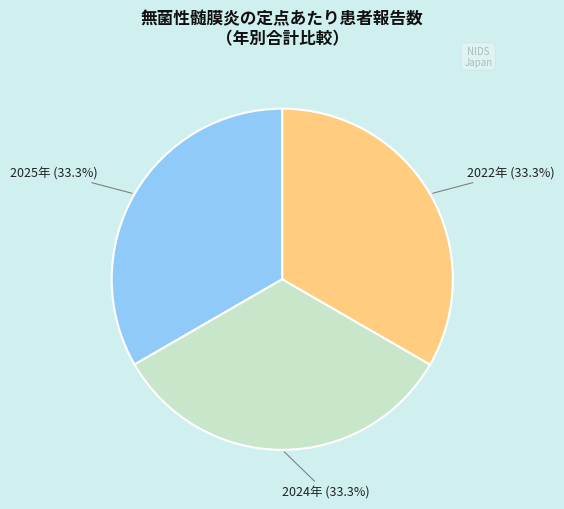

Does any single category account for the majority?

No